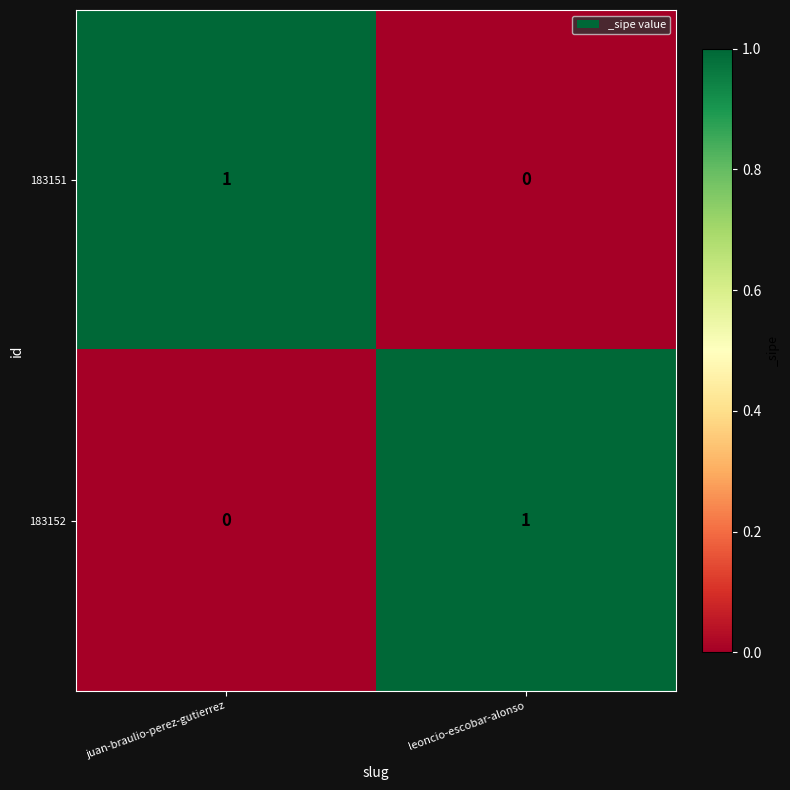

The value of 183151 at leoncio-escobar-alonso is 0. True or false?

True